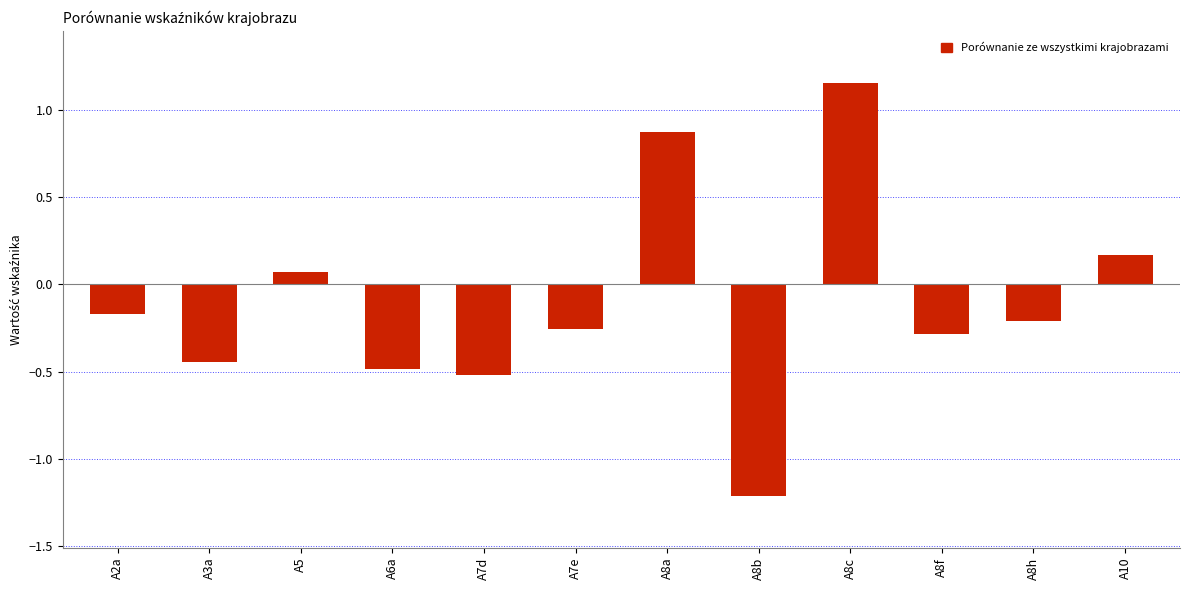

What is the difference between the maximum and second lowest values?

1.7